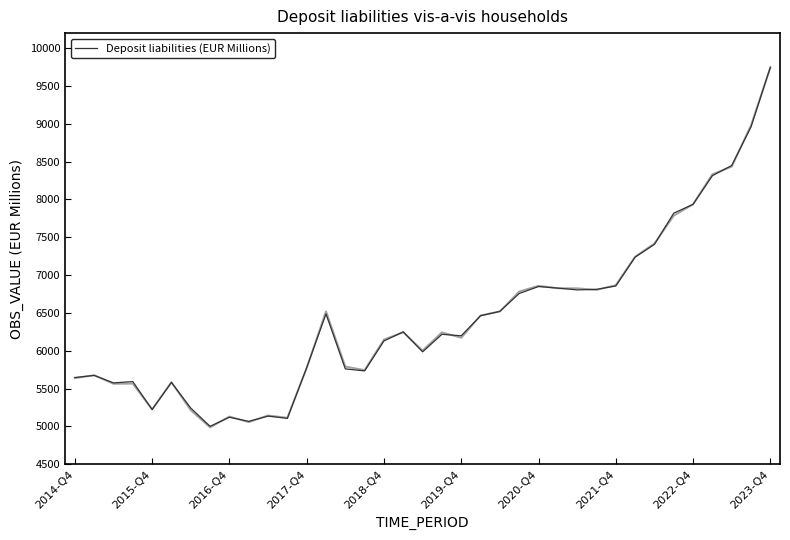

Which has a higher value, 2016-Q4 or 35?

35